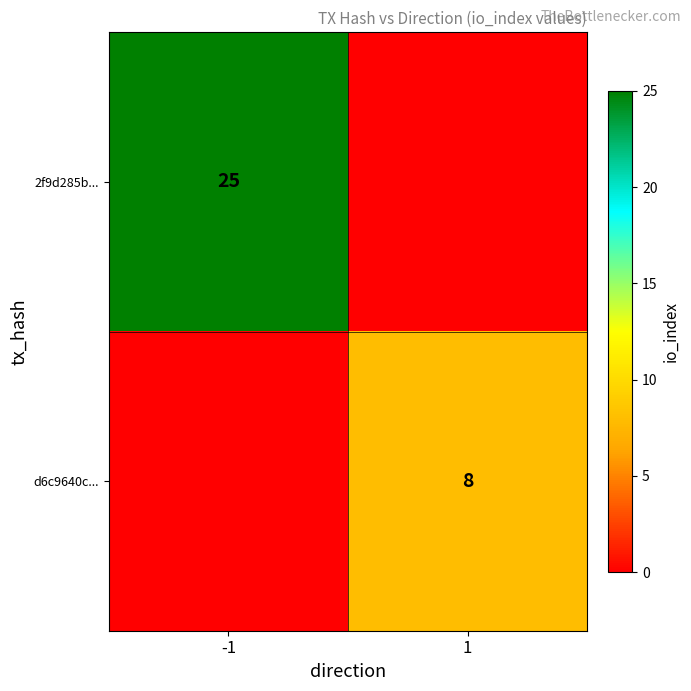

Is it true that 2f9d285b... equals 33 at -1?

False